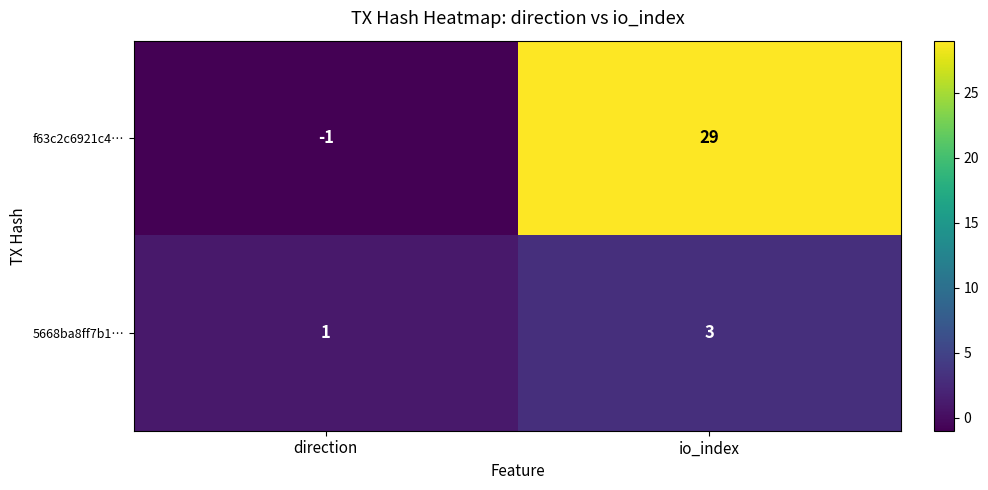

The 5668ba8ff7b1… series shows 2 at io_index. True or false?

False